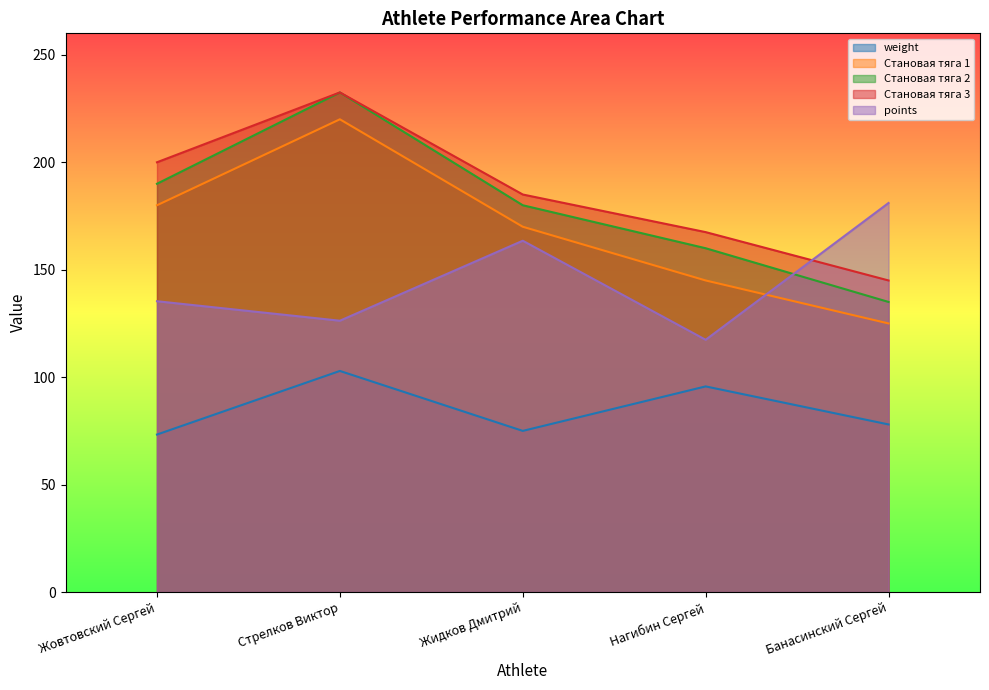

Which series has the largest total across all categories?

Становая тяга 3